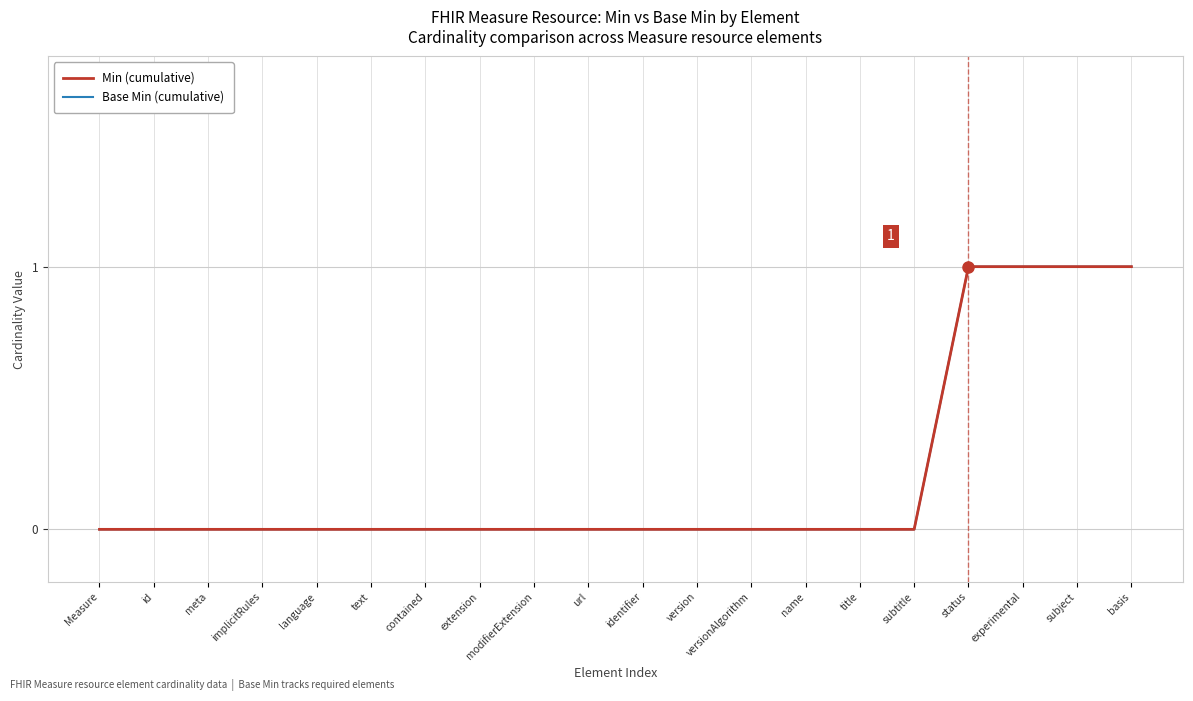

How many Min (cumulative) values are between 0 and 1?

20